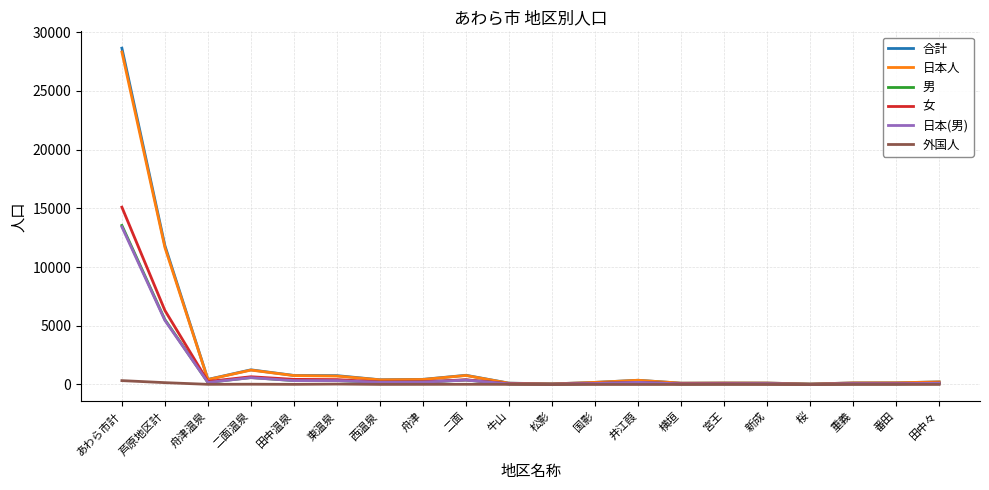

Where is 日本(男) nearest to the value 6718?

芦原地区計